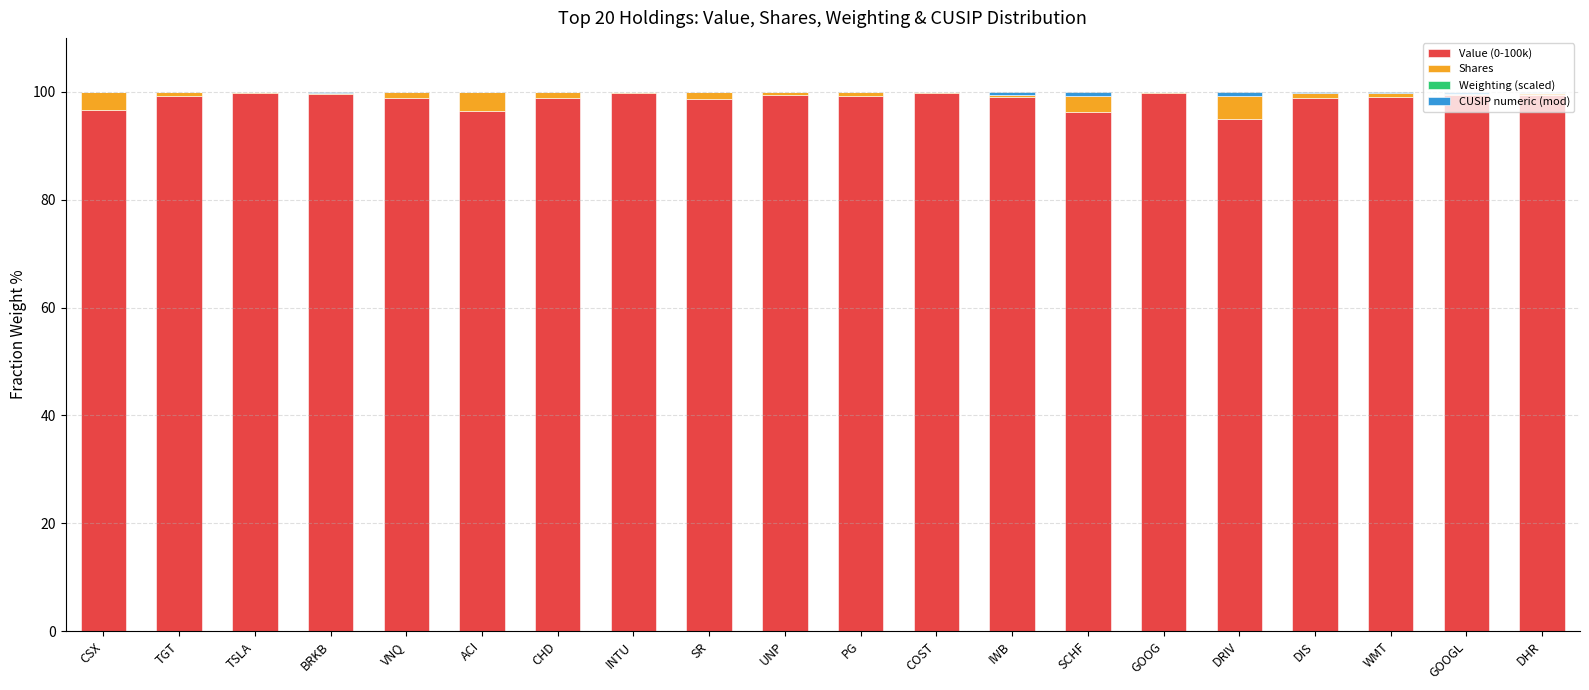

True or false: Value (0-100k) has a value of 98.8 at DIS.

True